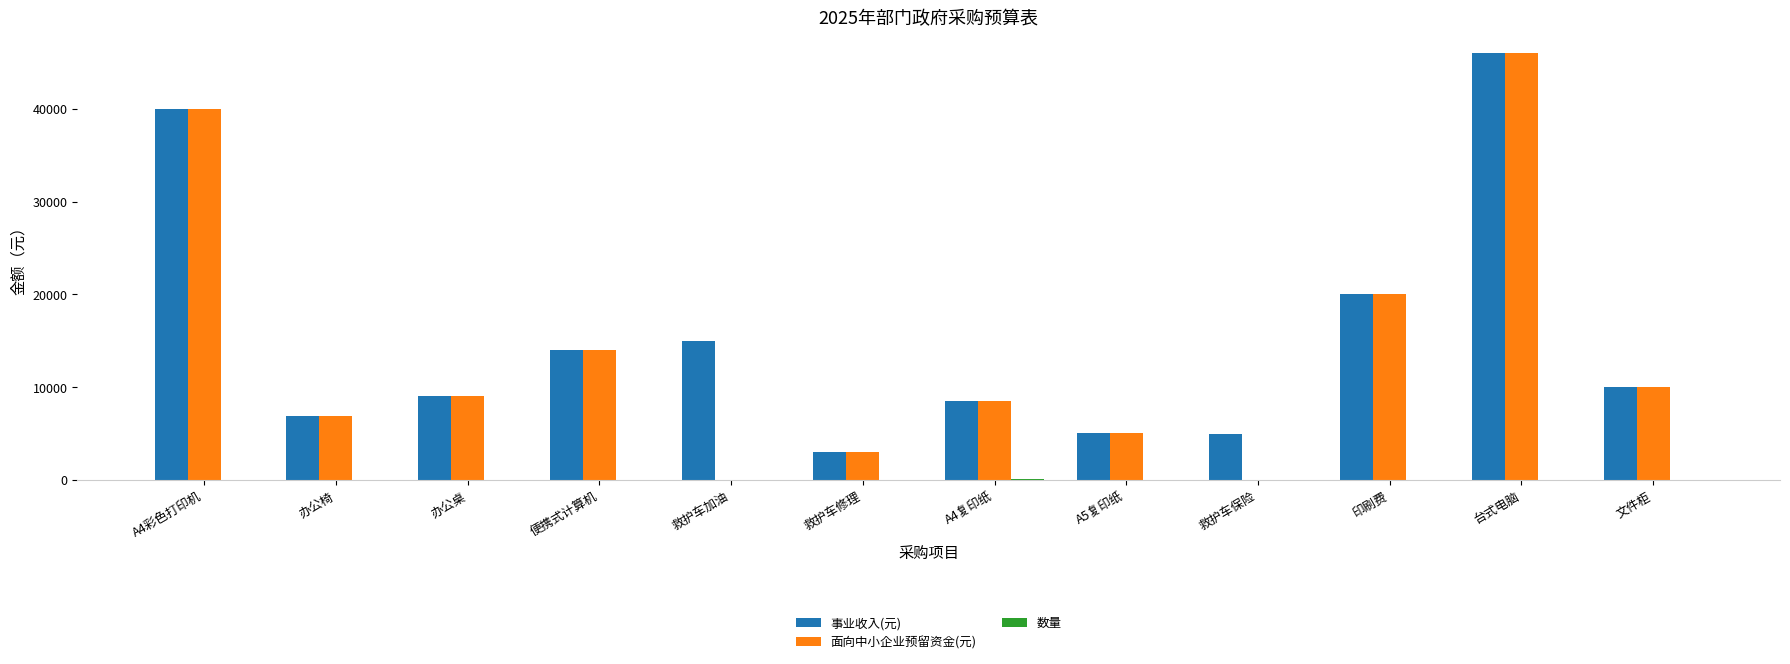

Between A5复印纸 and 救护车保险, which series saw the biggest shift?

面向中小企业预留资金(元)